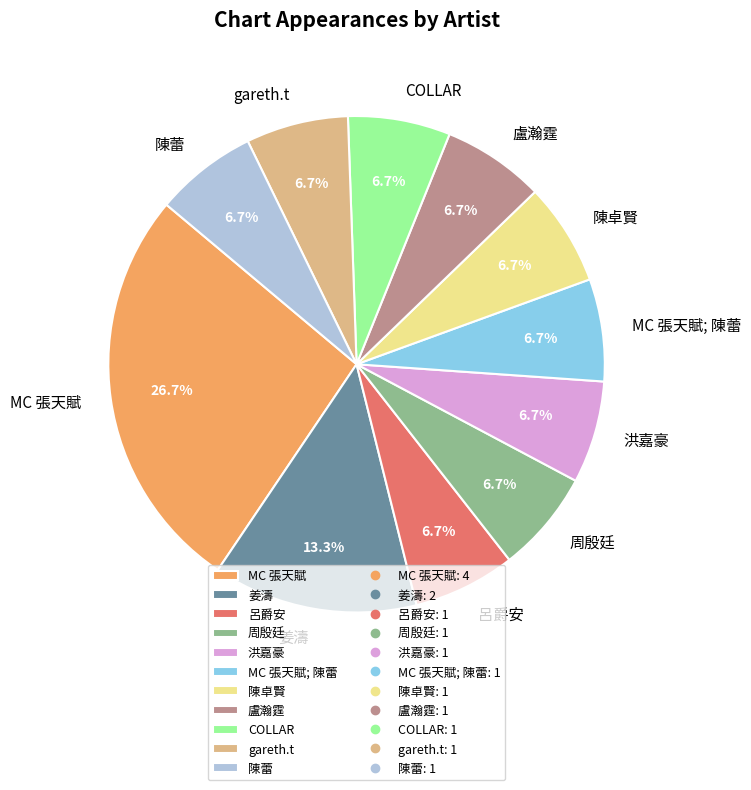

What percentage is the 盧瀚霆 slice, to the nearest percent?

7%